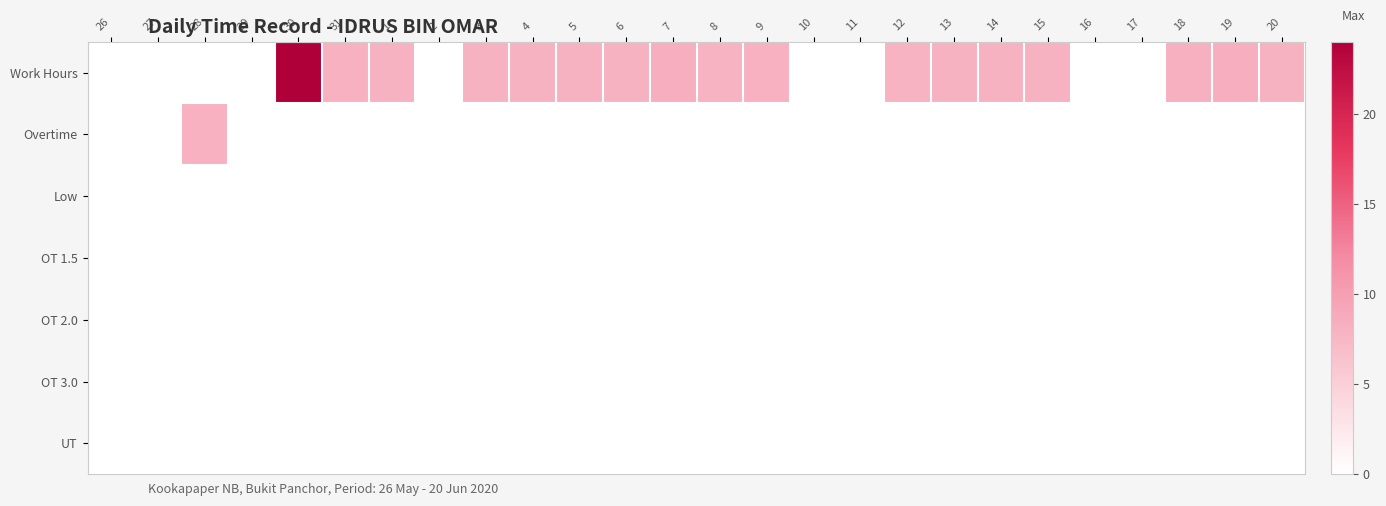

Between 12 and 29, which is larger?

12